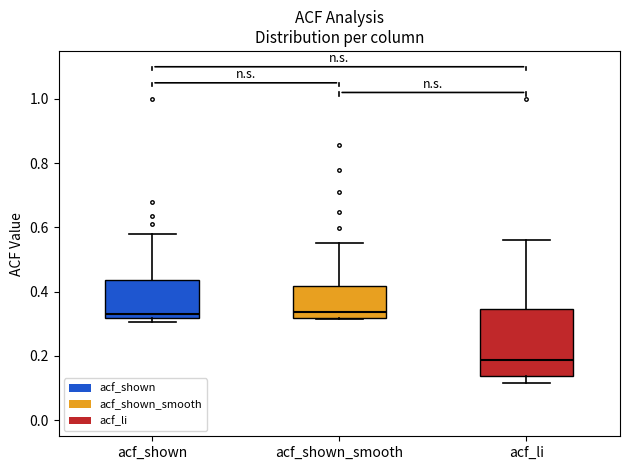

Comparing the boxes themselves (not the whiskers), which one is the tallest?

acf_li